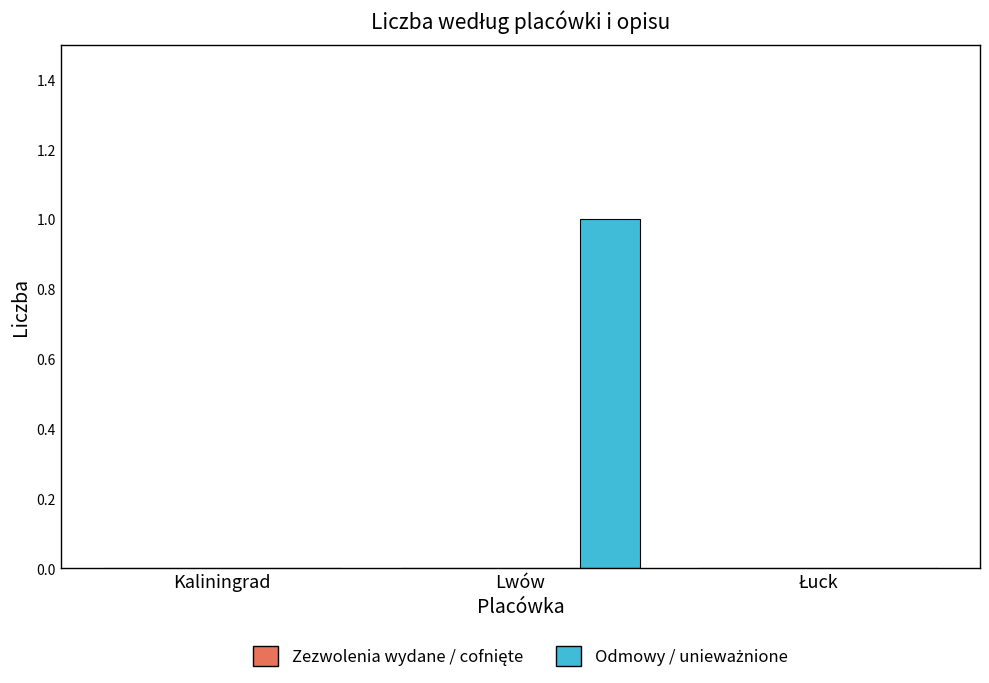

Count the number of categories in the chart.

3